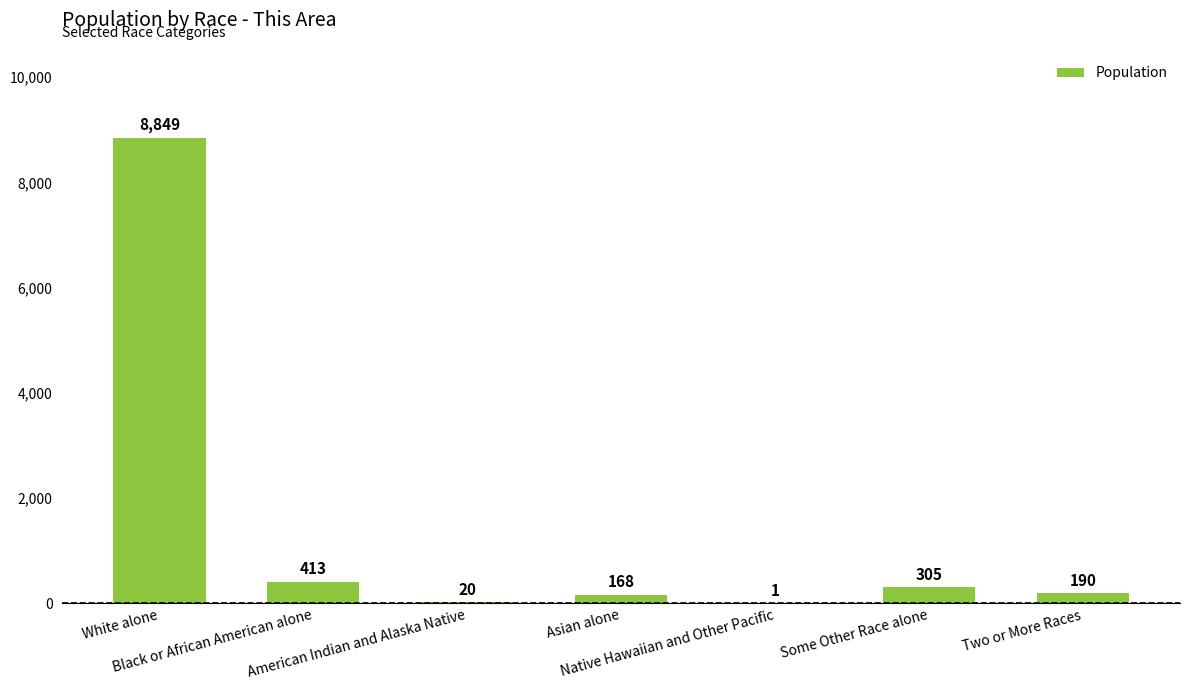

What is the maximum value shown in the chart?

8849